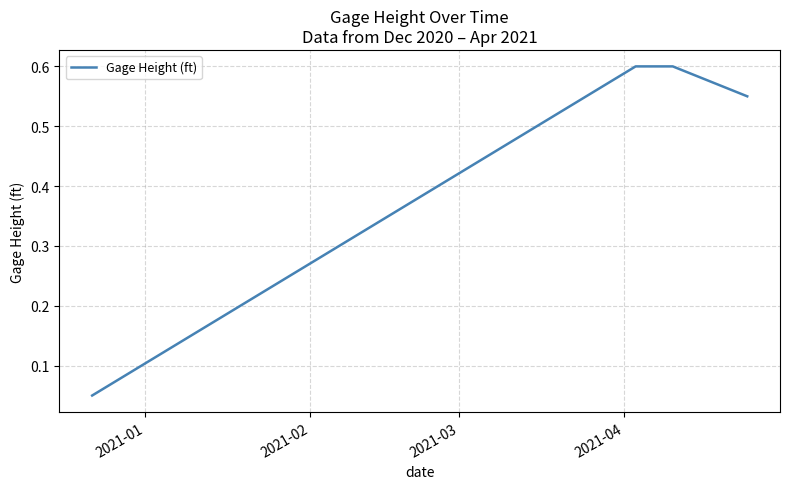

What is the sum of all values?

1.8